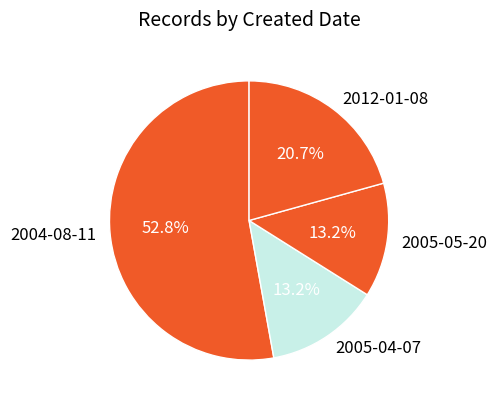

Is 2004-08-11 the majority of the pie?

Yes